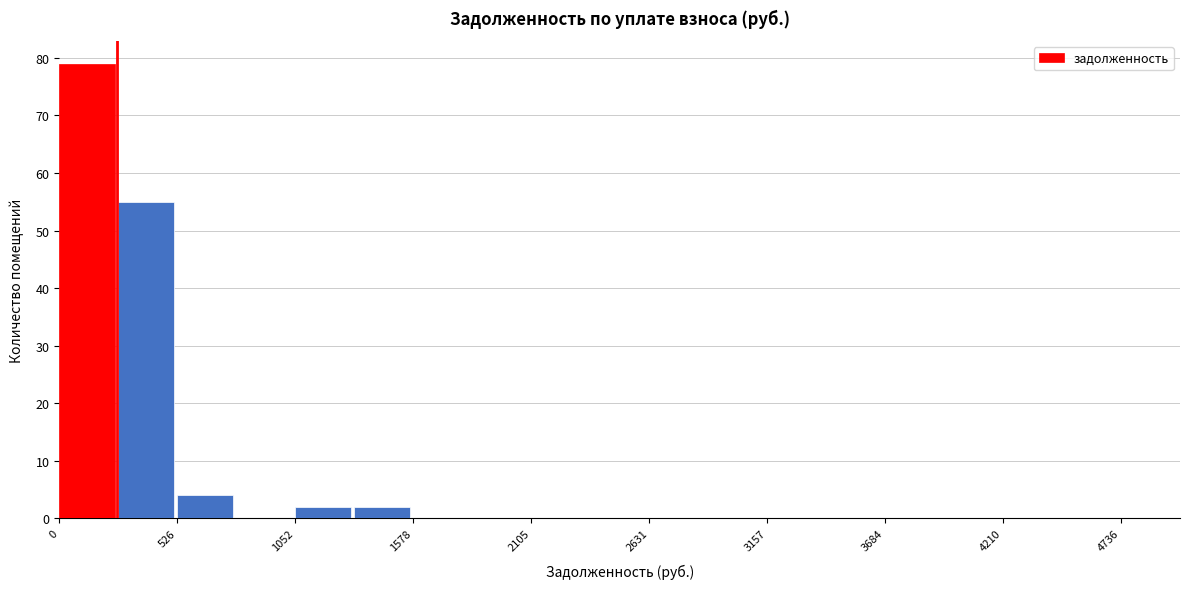

Around what value on the x-axis is the tallest bar? Give the approximate position of its centre, as read against the axis.

100